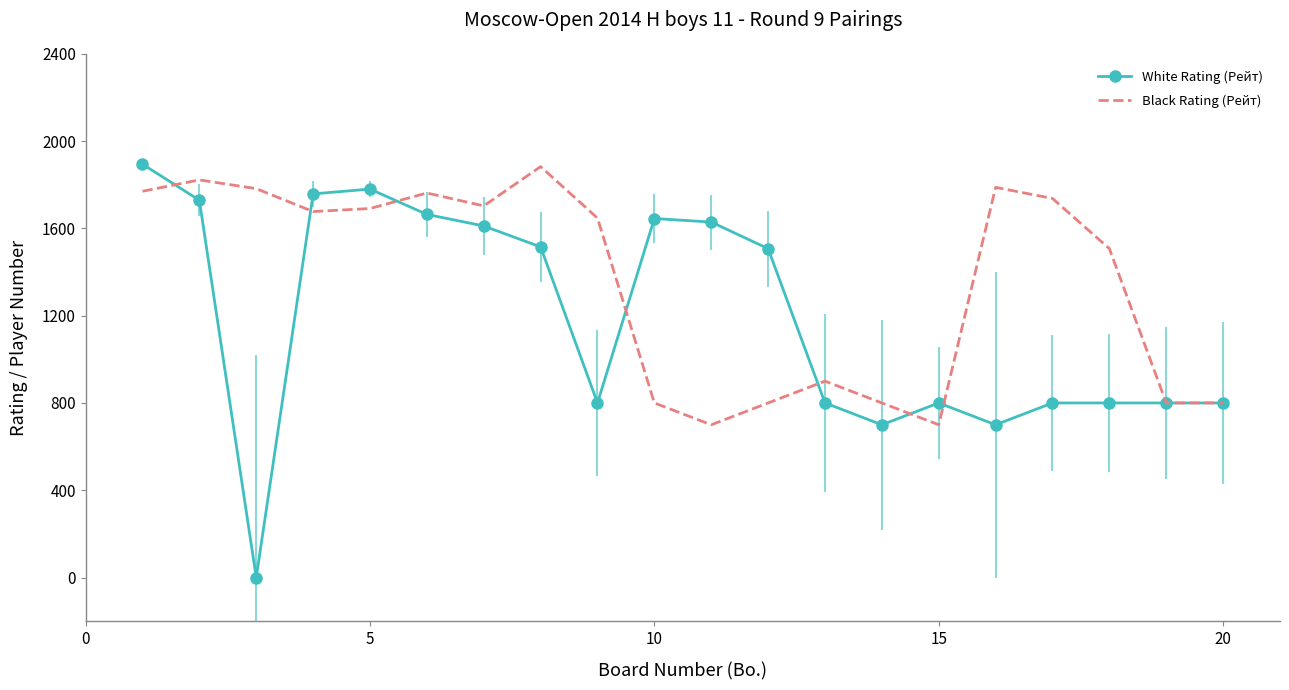

What is the maximum value shown in the chart?

1894